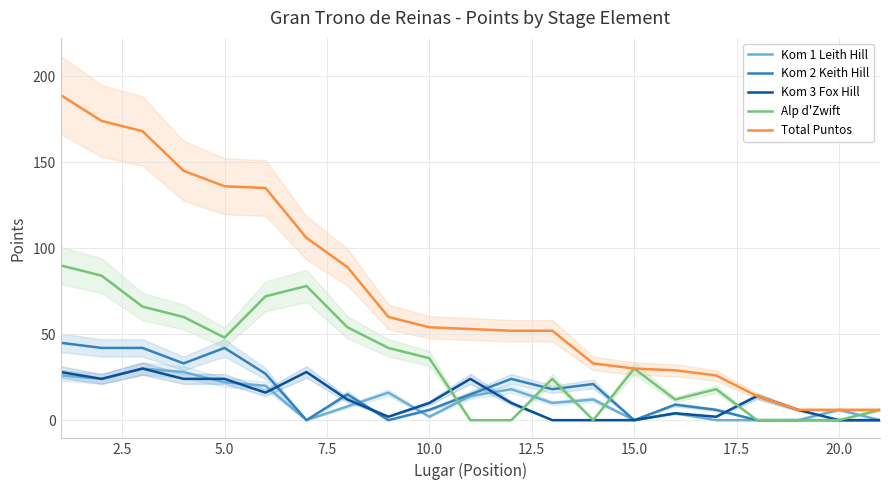

The Alp d'Zwift series shows 36 at 10.0. True or false?

True